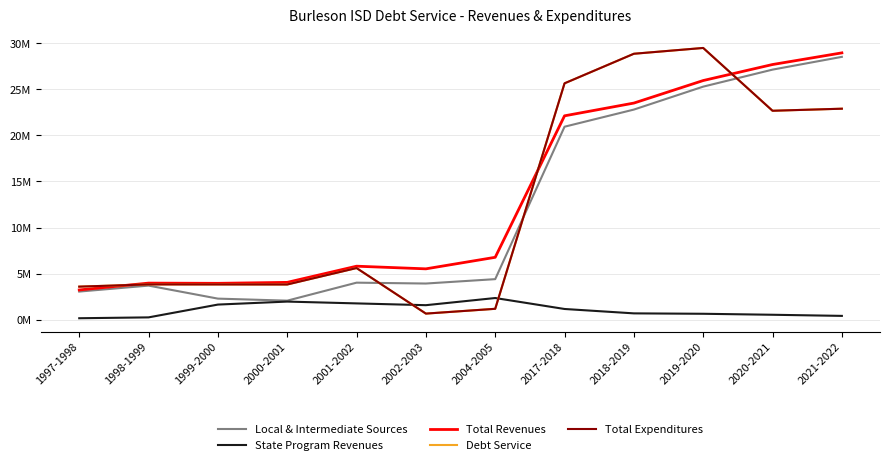

Which series has the largest range (max minus min)?

Debt Service